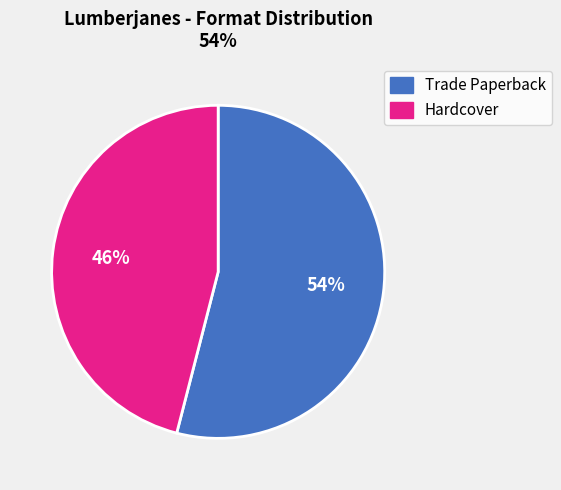

To the nearest percent, what is the difference between the largest and smallest slice percentages?

8%